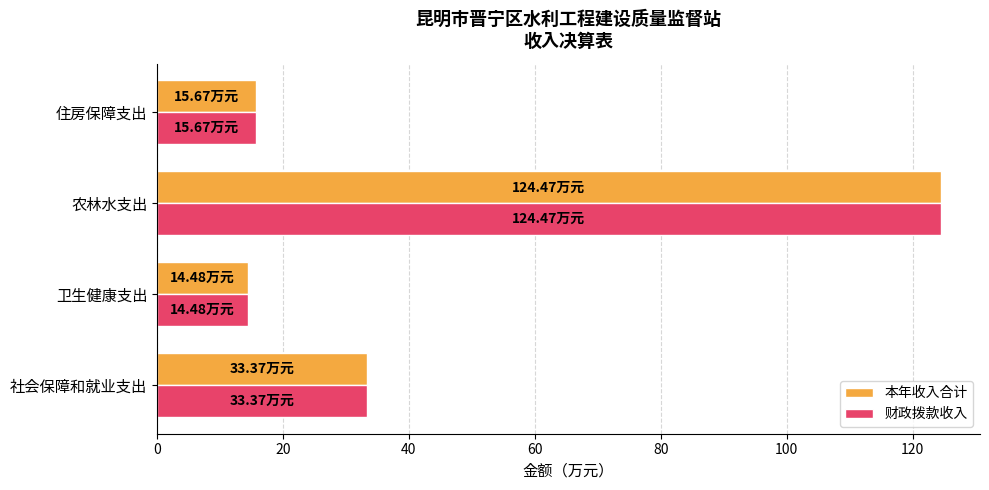

At how many categories does at least one series exceed 109?

1